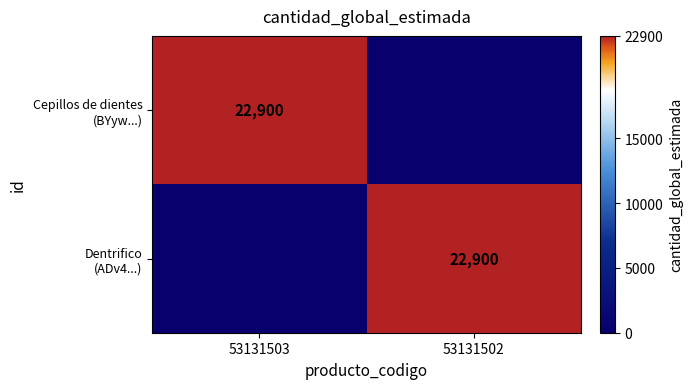

Where is Dentrifico (ADv4...) nearest to the value 11450?

53131503